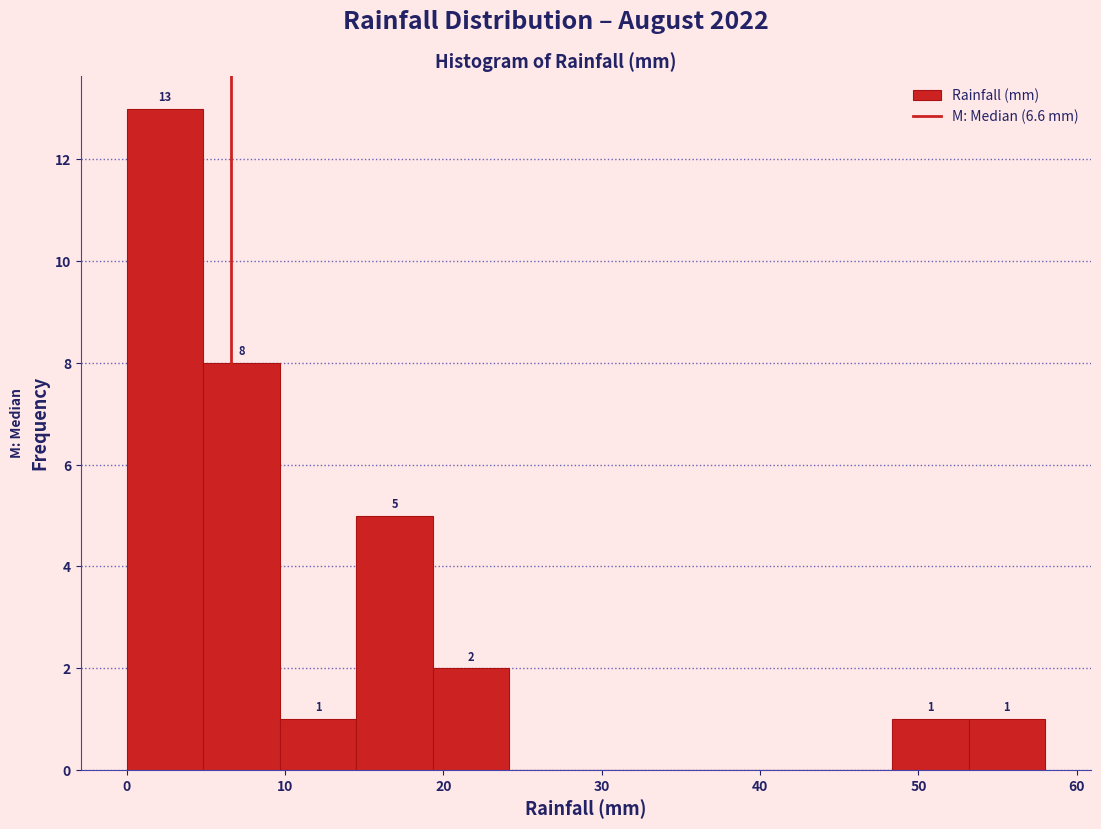

Which range on the x-axis has the tallest bar?

0 to 5